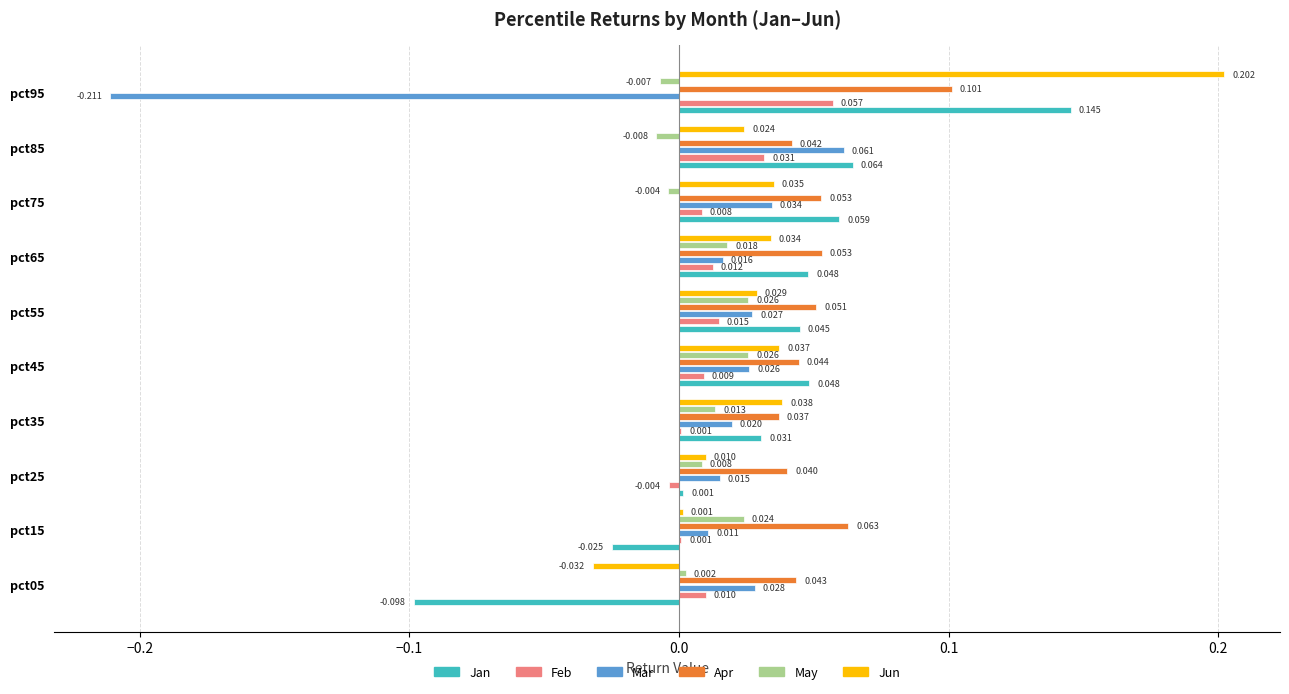

Which series has the largest range (max minus min)?

Mar